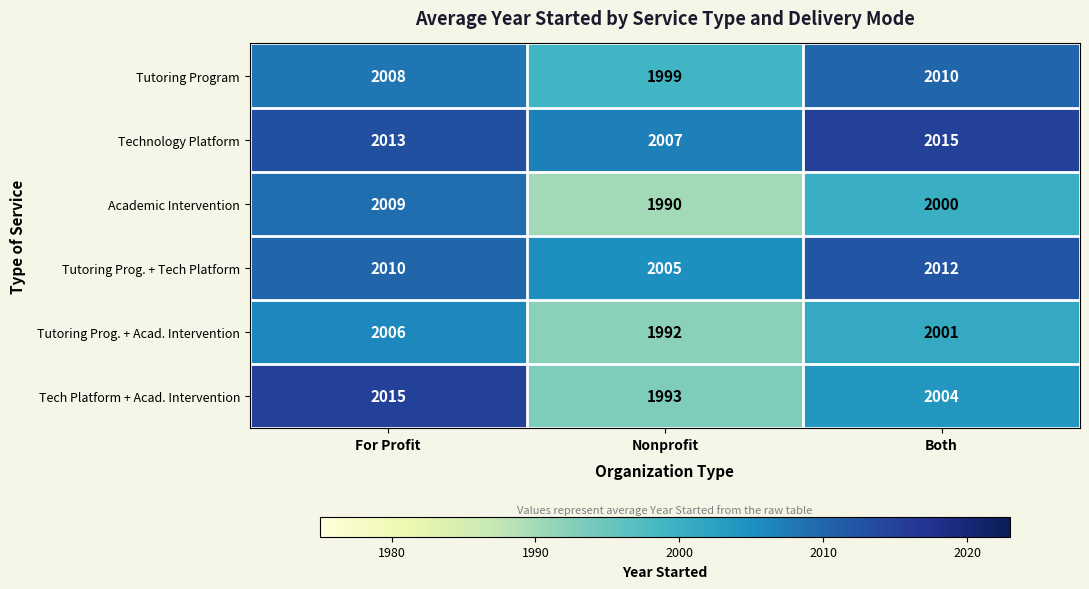

At how many categories does at least one series exceed 2014?

2